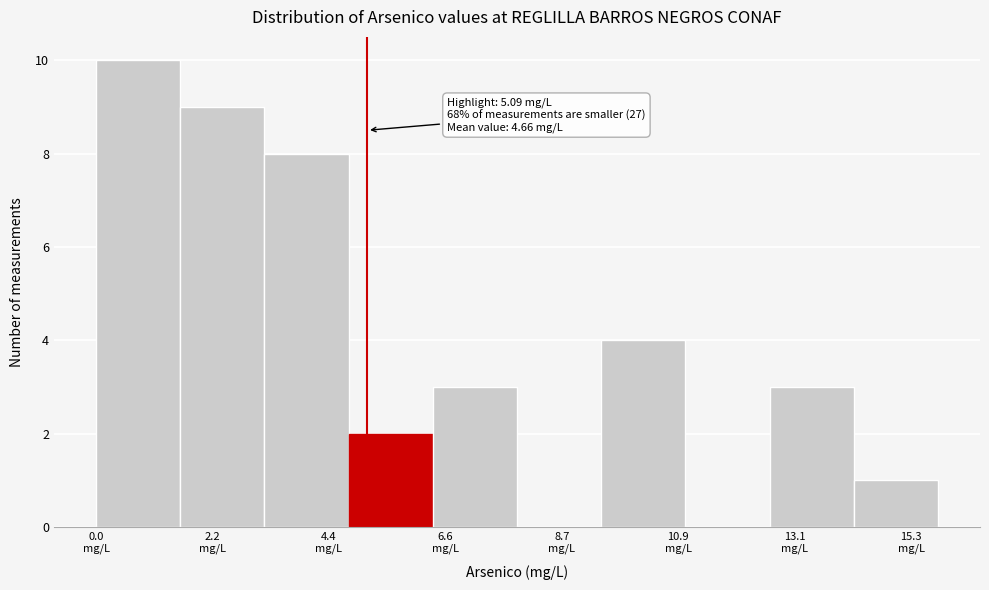

Around what value on the x-axis is the tallest bar? Give the approximate position of its centre, as read against the axis.

1.0